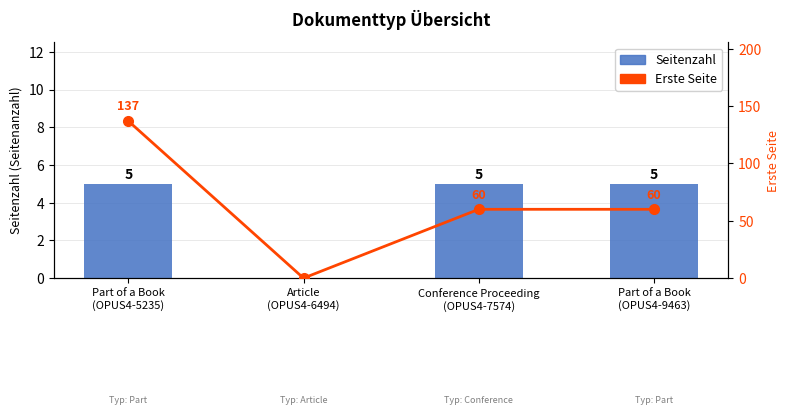

What position from the left is Conference Proceeding
(OPUS4-7574)?

3